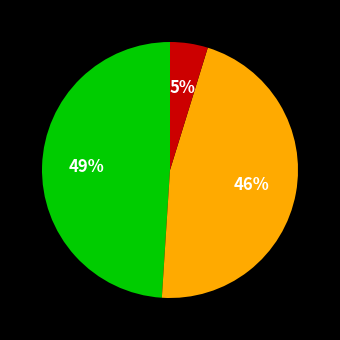

Does any single category account for the majority?

No